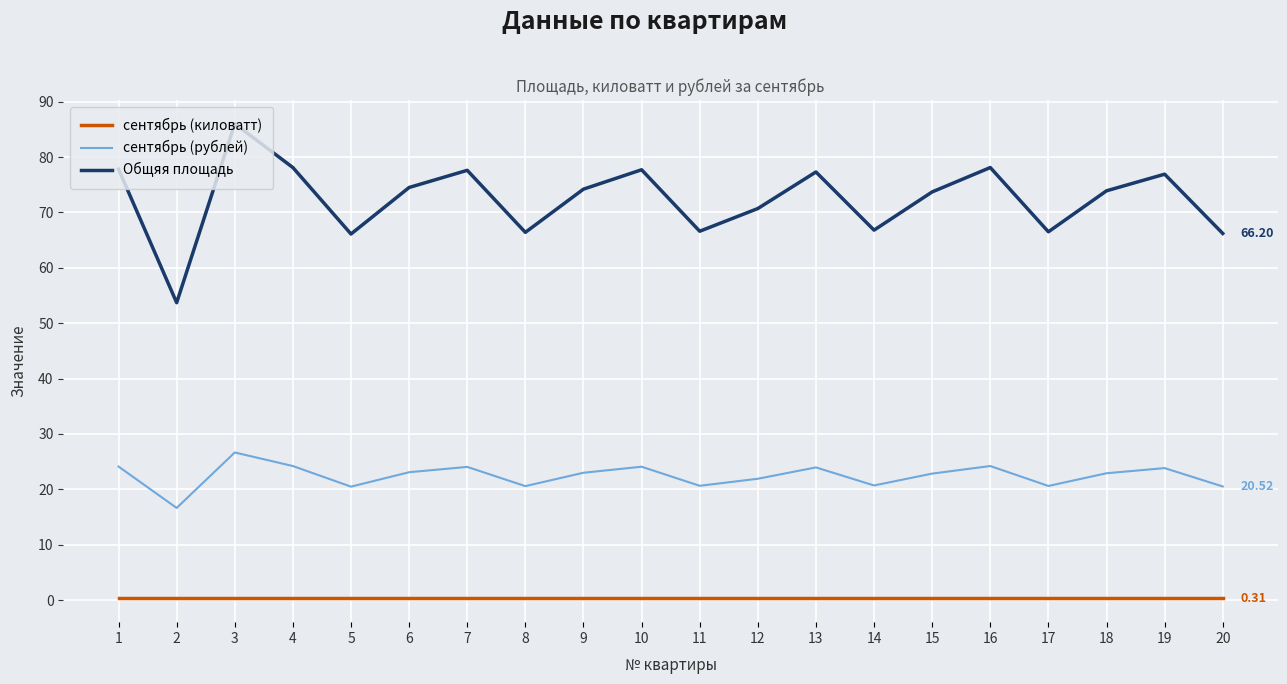

What is the smallest value displayed?

0.3